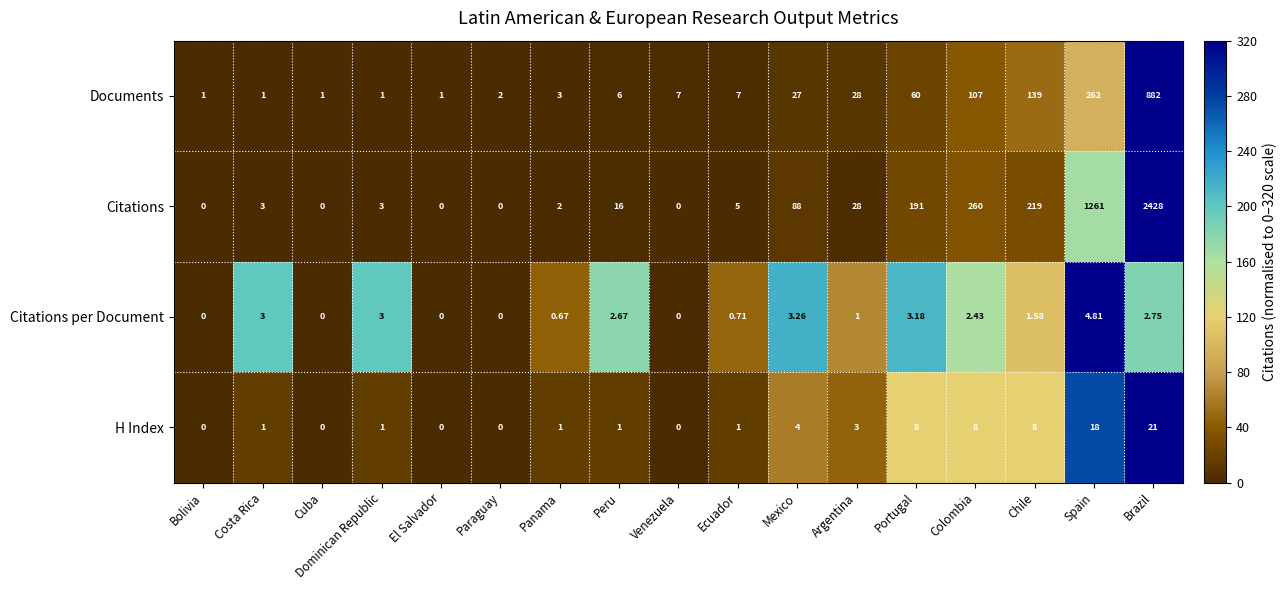

At Brazil, list the series in order from largest to smallest.

Citations, Documents, H Index, Citations per Document